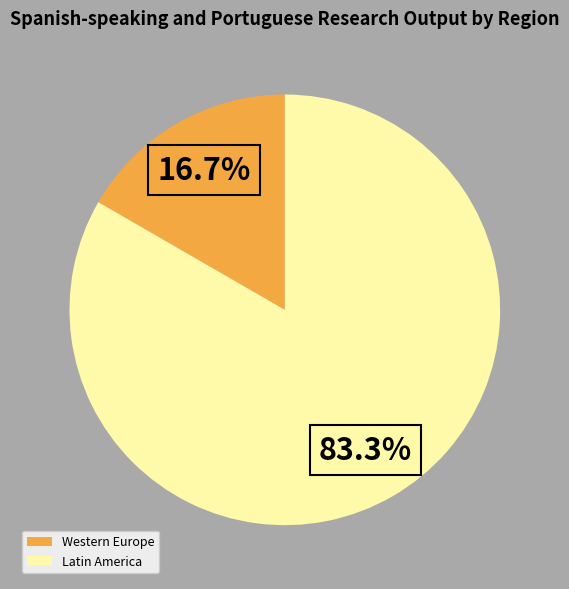

What percentage do Latin America and Western Europe together represent?

100.0%